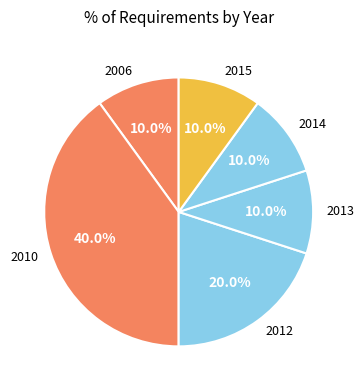

Is the sum of 2013 and 2015 greater than half?

No